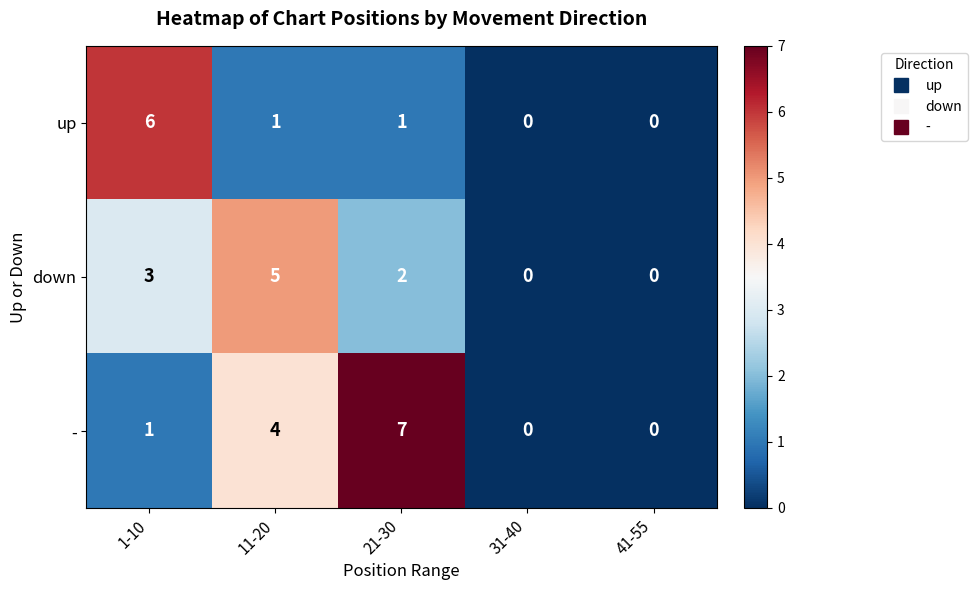

Which series has the largest range (max minus min)?

-